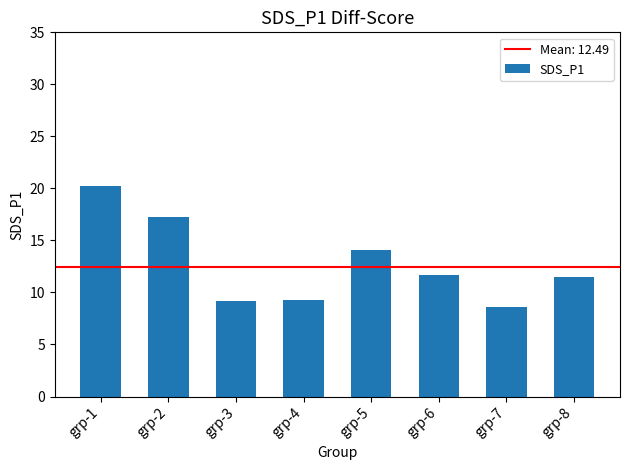

What is the ratio of the value at grp-3 to the value at grp-1?

0.5